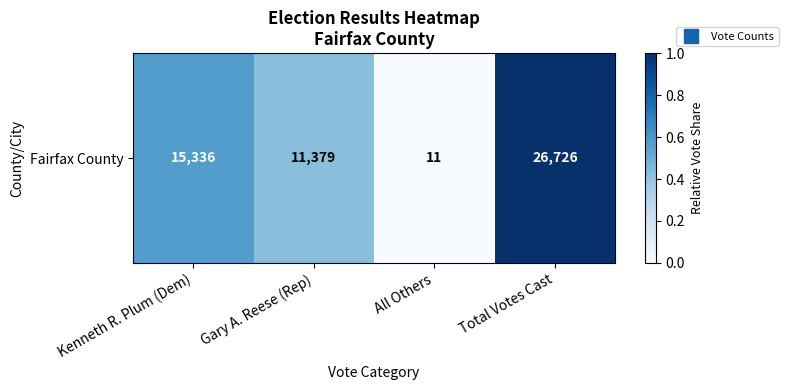

What is the change in value from Gary A. Reese (Rep) to All Others?

-0.4